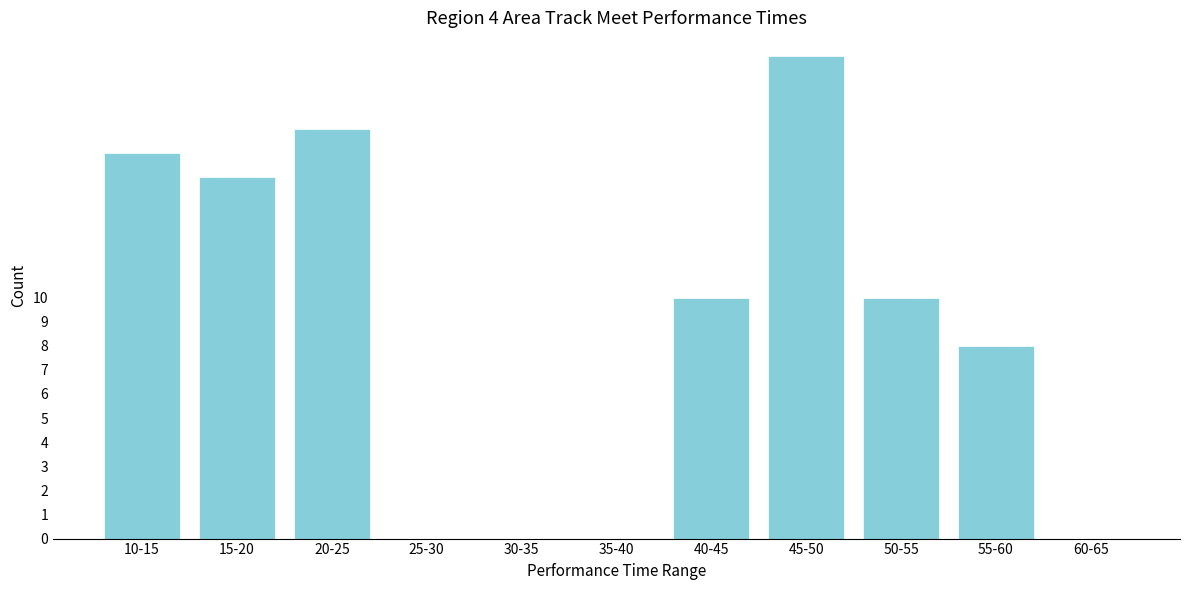

Reading right to left, transcribe all the data shown in this chart.

60-65=0	55-60=8	50-55=10	45-50=20	40-45=10	35-40=0	30-35=0	25-30=0	20-25=17	15-20=15	10-15=16